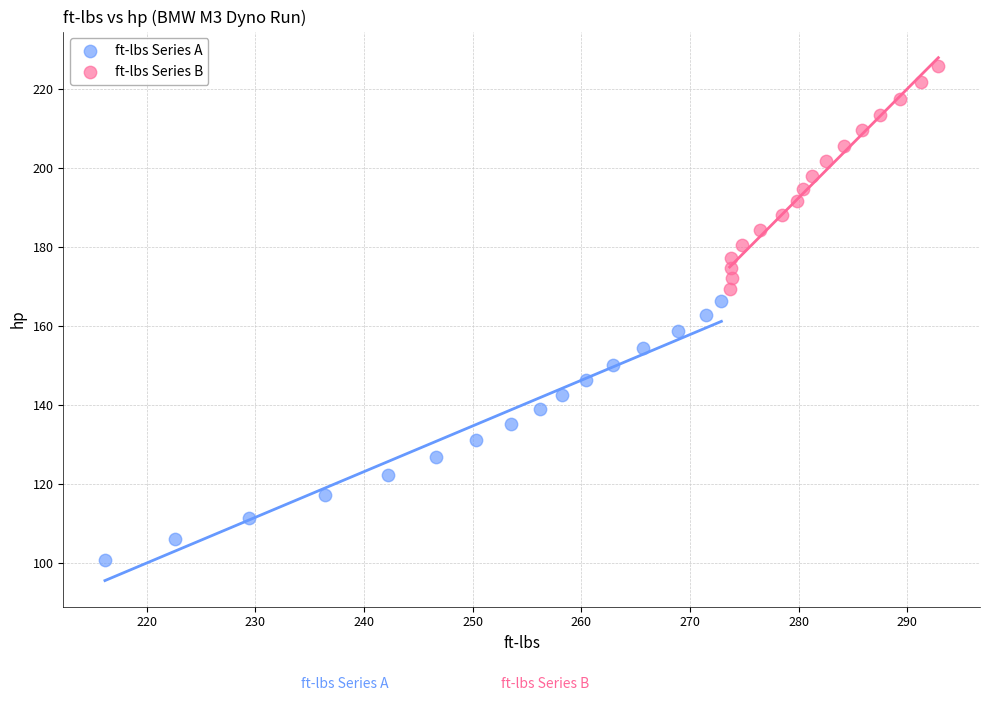

Which series has the largest Y range (max minus min)?

ft-lbs Series A